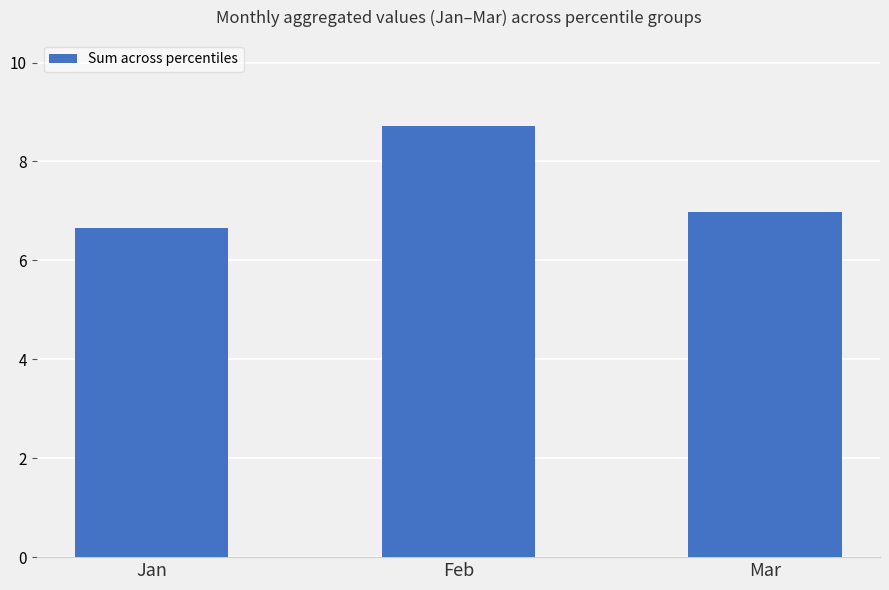

What is the difference between the second highest and minimum values?

0.3